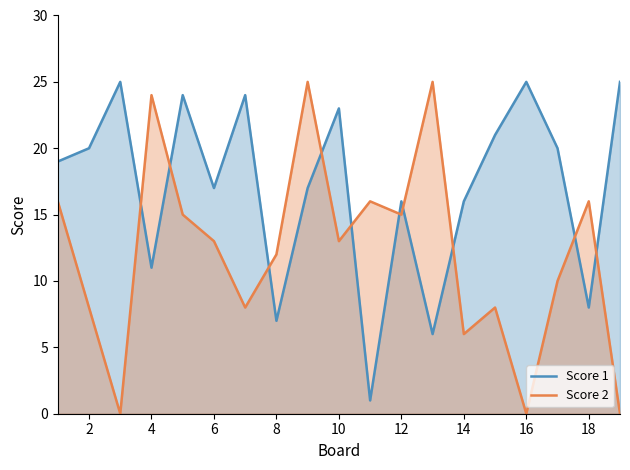

Which series ends up on top after the final intersection of Score 1 and Score 2?

Score 1